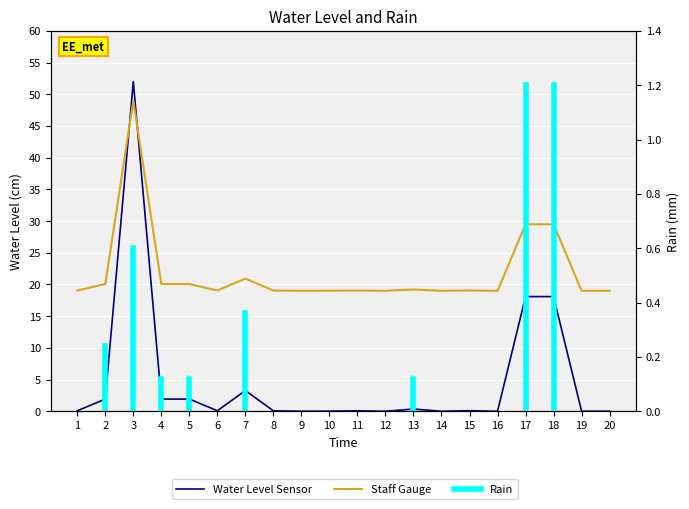

Rank the series by their average value, from lowest to highest.

Water Level Sensor, Staff Gauge